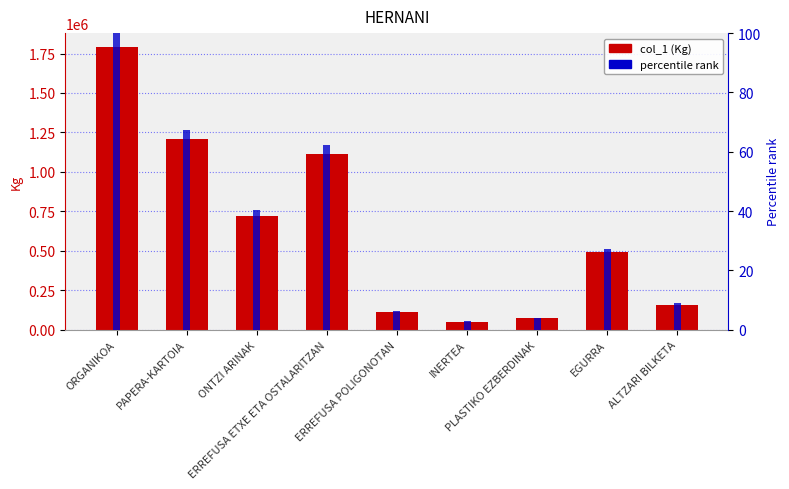

Which category has the lowest value across all series?

INERTEA